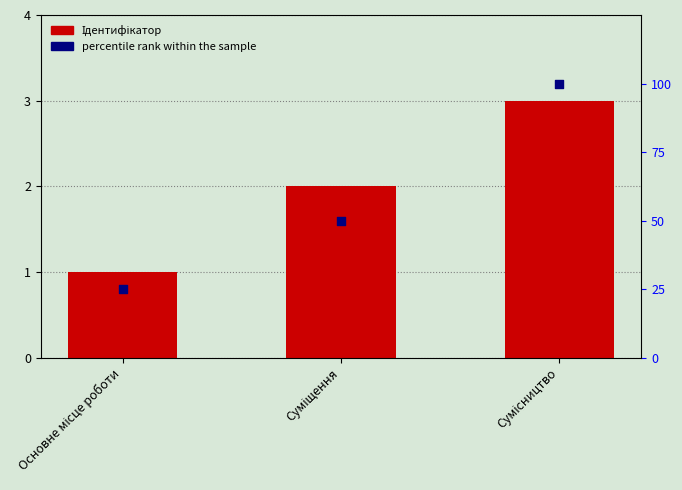

What are all the series names shown in the legend?

Ідентифікатор, percentile rank within the sample